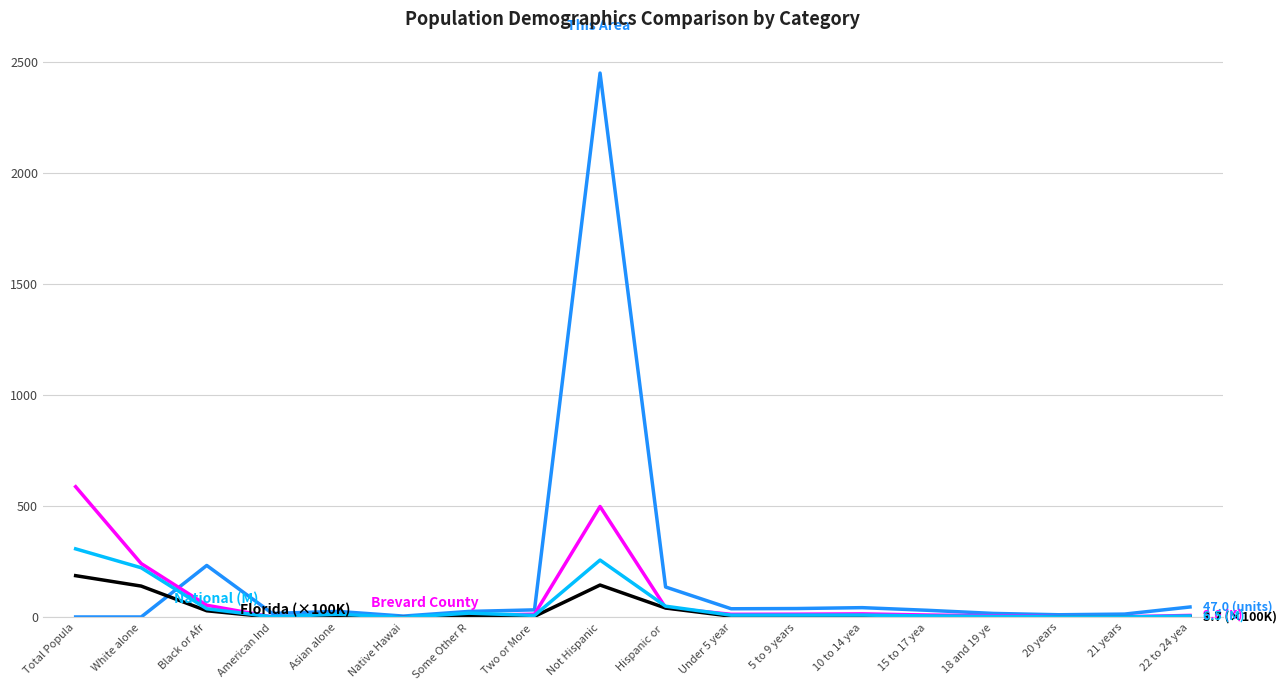

At which category is the sum across all series the highest?

Not Hispanic